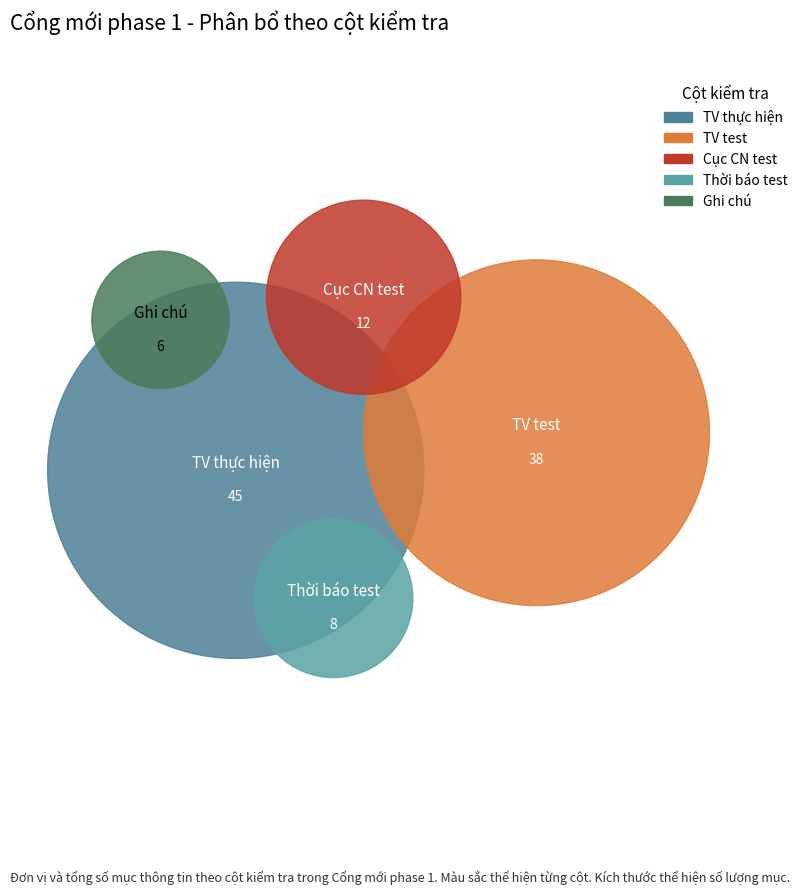

To the nearest percent, what is the difference between the largest and smallest slice percentages?

36%